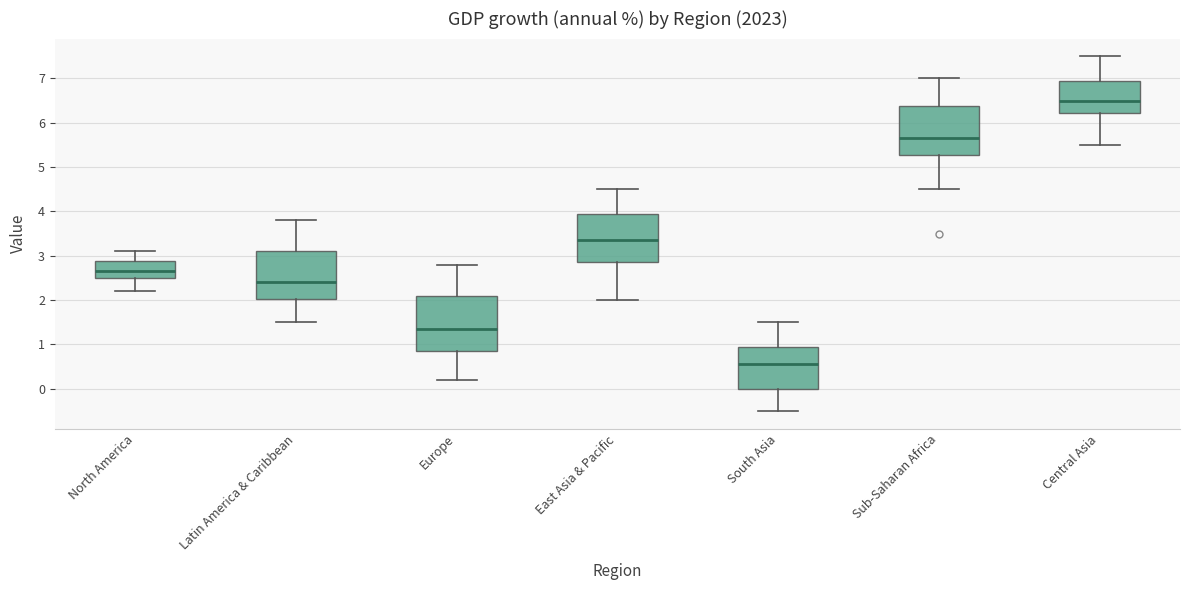

Reading left to right, read every box against the y-axis: the position of its median line, the range the box covers, and the ends of its whiskers. The values are not printed on the chart, so give them approximately, as read against the axis.

North America: median 2.7, box 2.5 to 2.9, whiskers 2.2 to 3.1
Latin America & Caribbean: median 2.4, box 2.0 to 3.1, whiskers 1.5 to 3.8
Europe: median 1.4, box 0.9 to 2.1, whiskers 0.2 to 2.8
East Asia & Pacific: median 3.4, box 2.9 to 4.0, whiskers 2.0 to 4.5
South Asia: median 0.6, box 0.0 to 1.0, whiskers -0.5 to 1.5
Sub-Saharan Africa: median 5.7, box 5.3 to 6.4, whiskers 4.5 to 7.0
Central Asia: median 6.5, box 6.2 to 7.0, whiskers 5.5 to 7.5